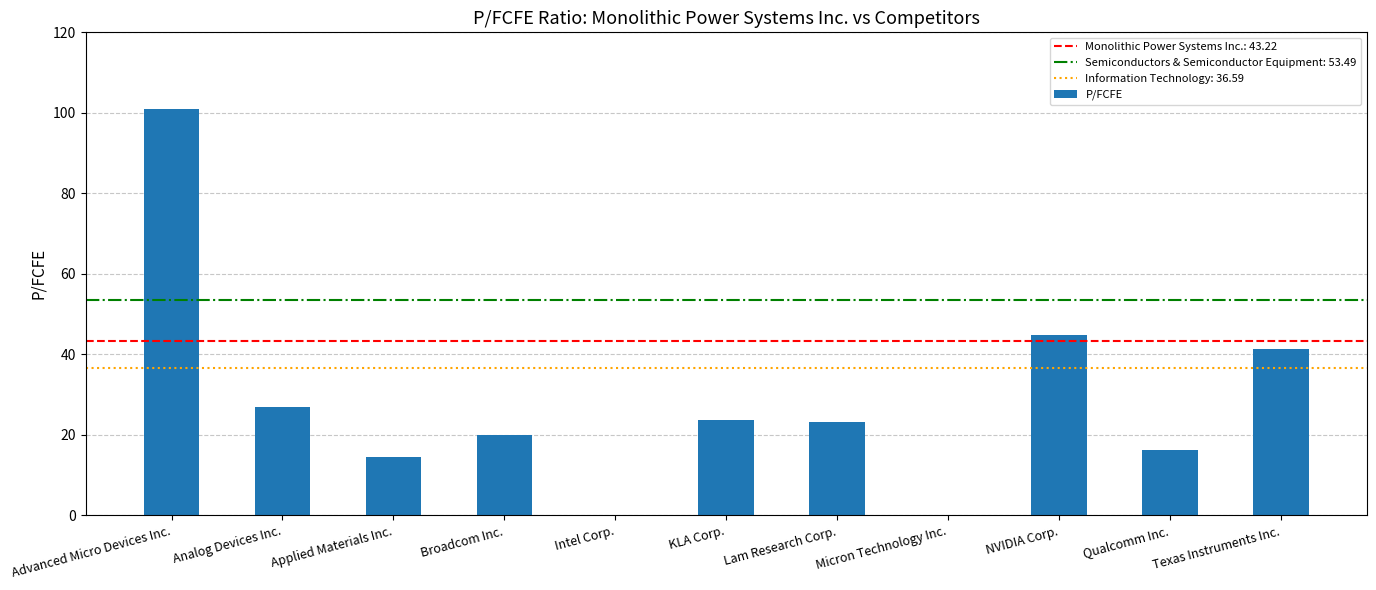

True or false: the data shows 55.6 at Intel Corp..

False